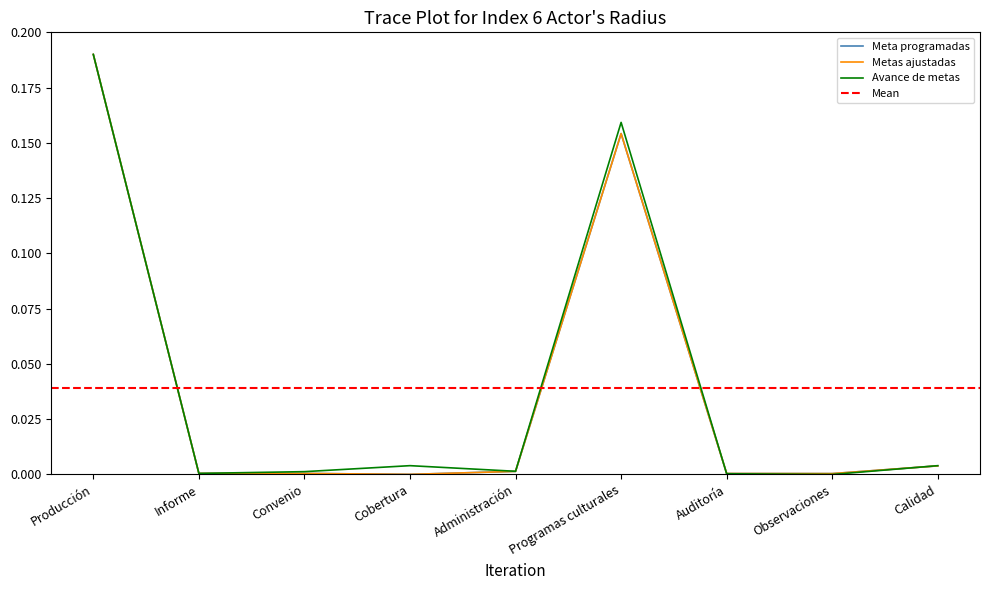

What is the label of the 7th point from the left?

Auditoría